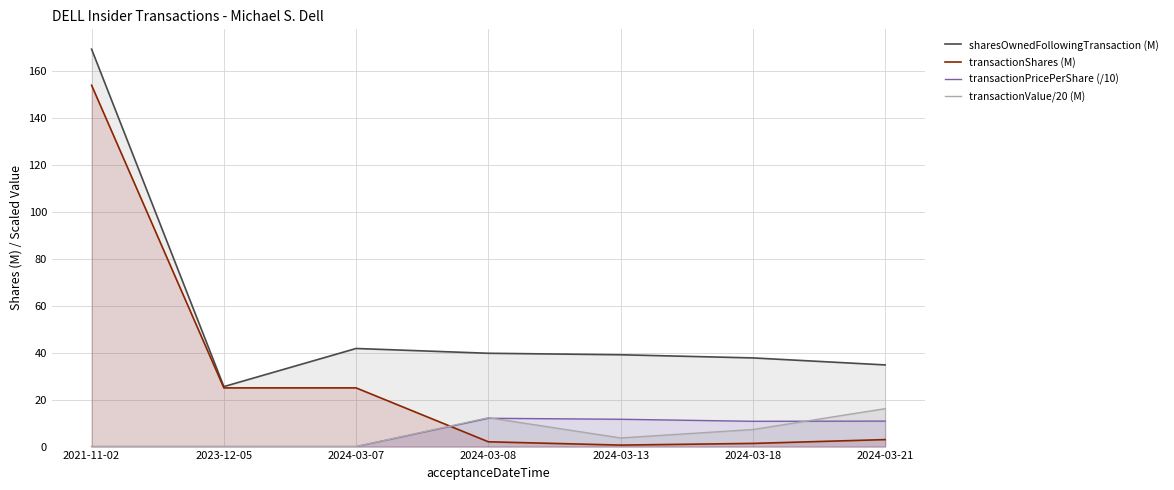

What is the difference between the maximum and minimum values in the sharesOwnedFollowingTransaction (M) series?

143.7